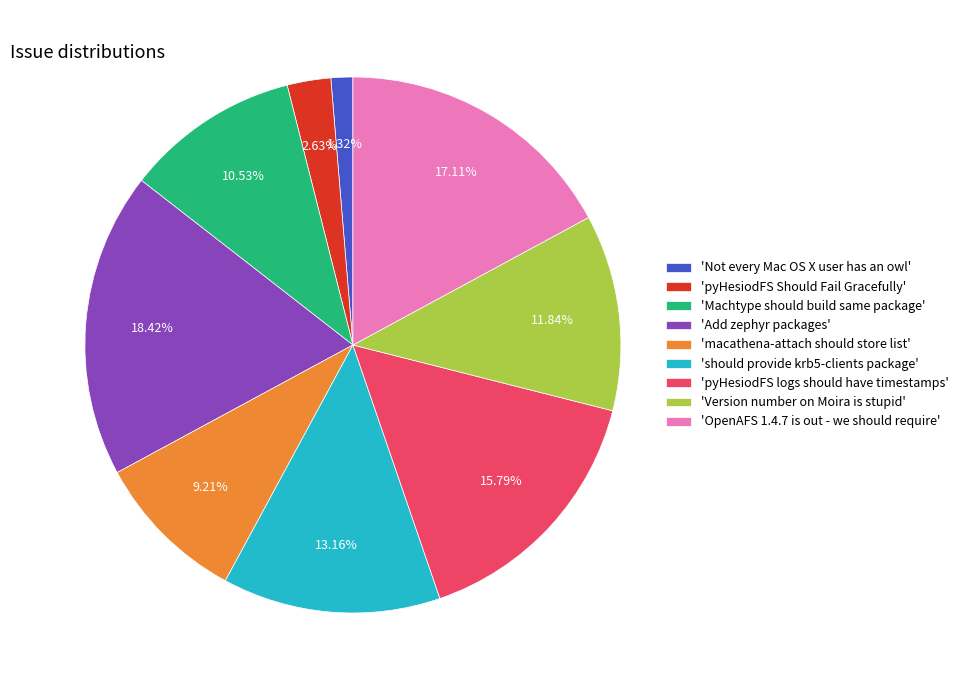

Which slice is the smallest?

'Not every Mac OS X user has an owl'